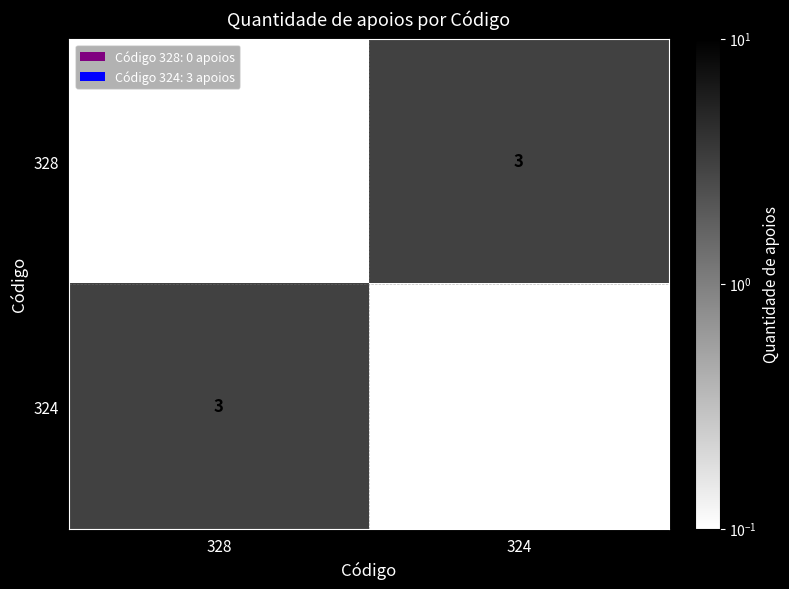

Which category has the highest value in the 328 series?

324